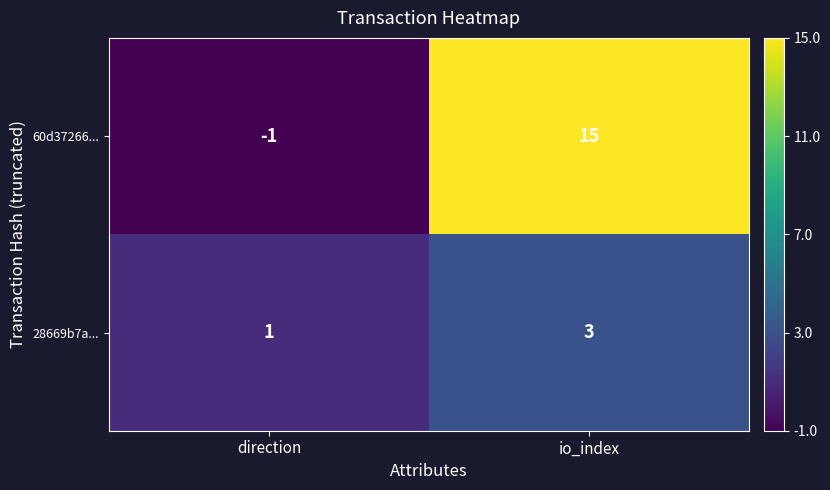

Between direction and io_index, which series saw the biggest shift?

60d37266...